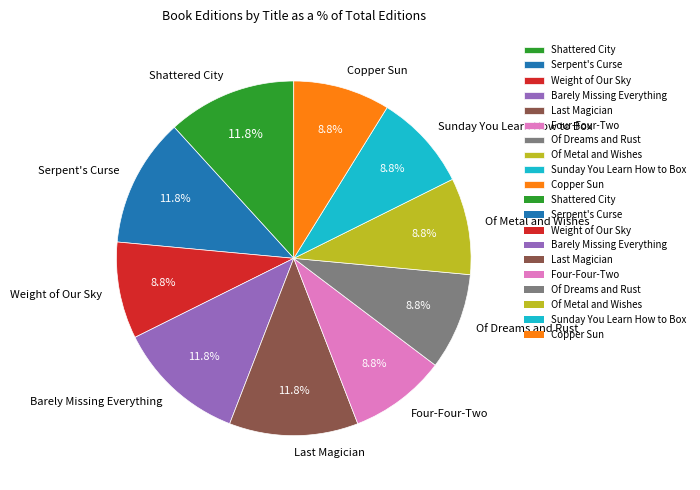

What portion of the pie excludes Of Dreams and Rust?

91.2%